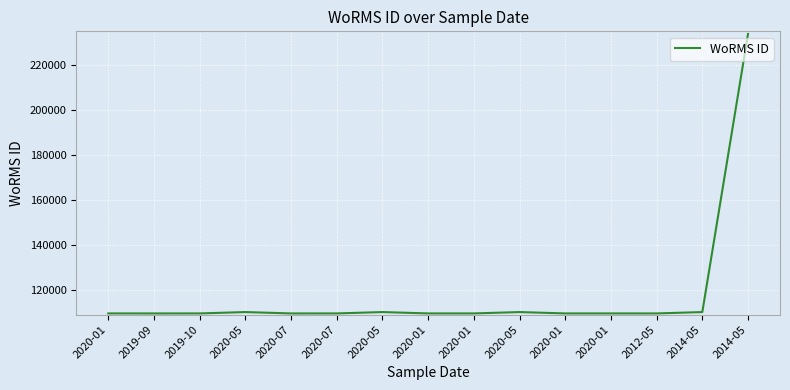

How many values are below 109549?

3